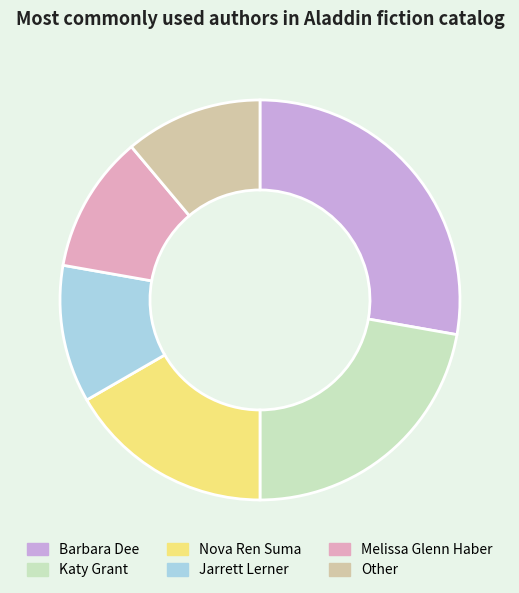

Combined, do Barbara Dee and Melissa Glenn Haber account for over 50%?

No